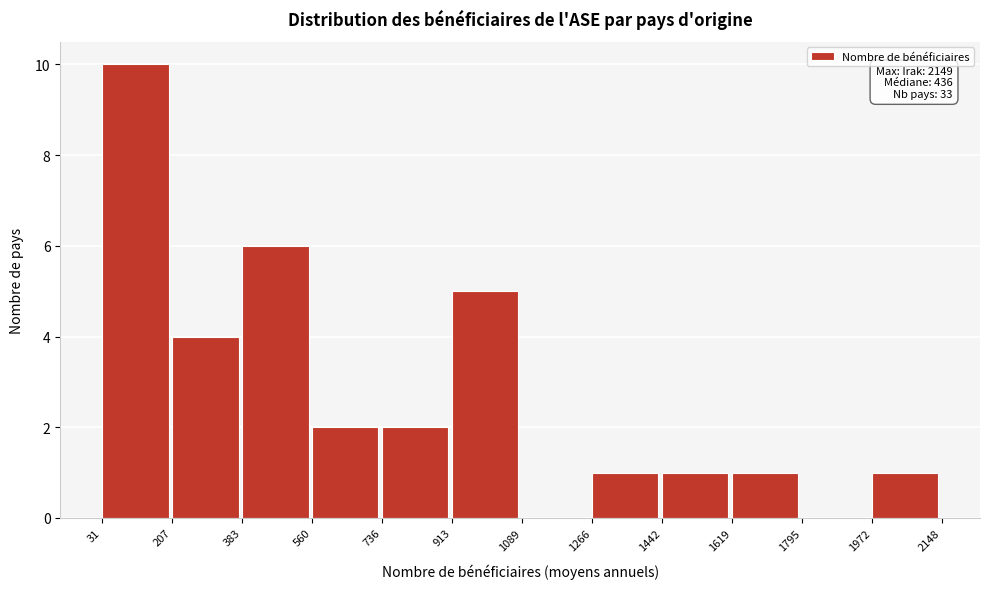

Which range on the x-axis has the tallest bar?

31 to 207